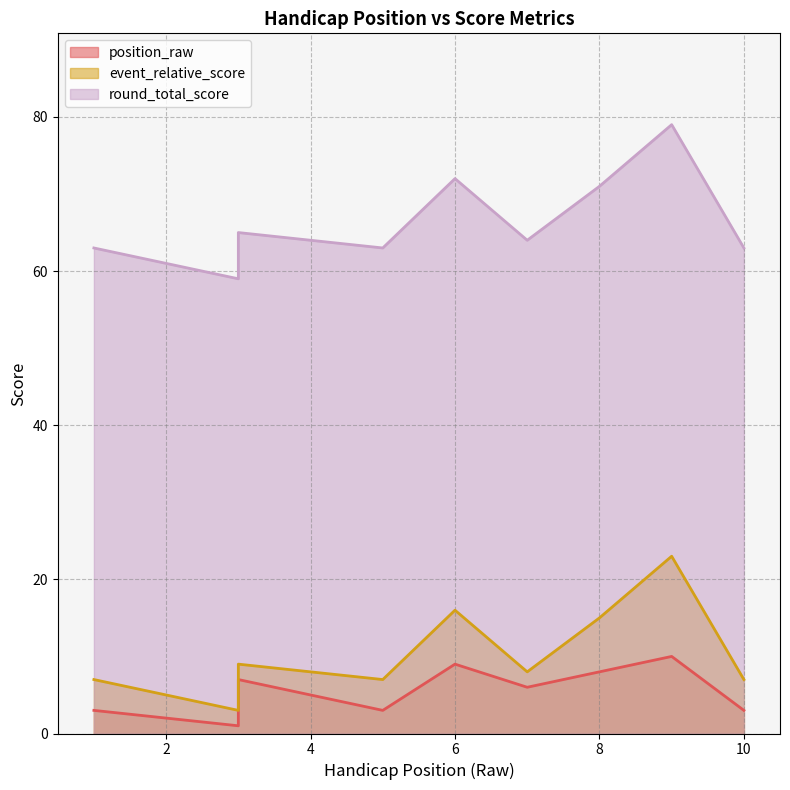

What is the sum of all event_relative_score values?

100